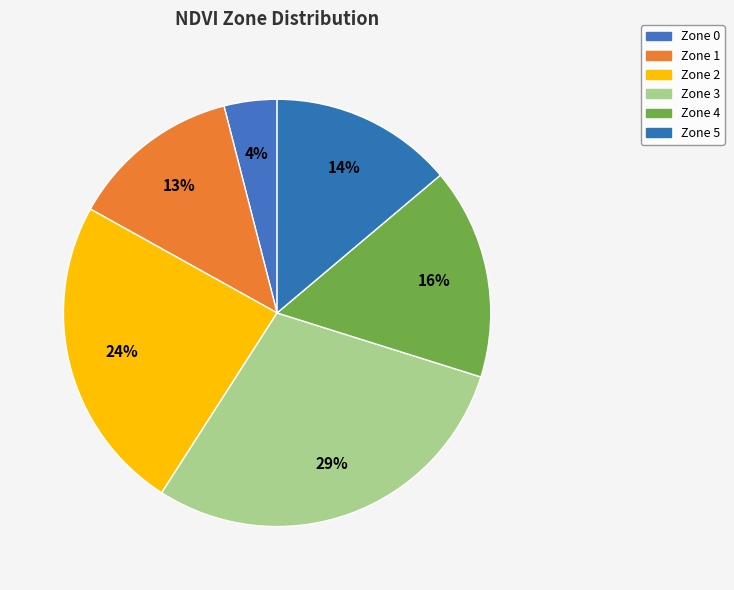

How many segments does this pie chart have?

6